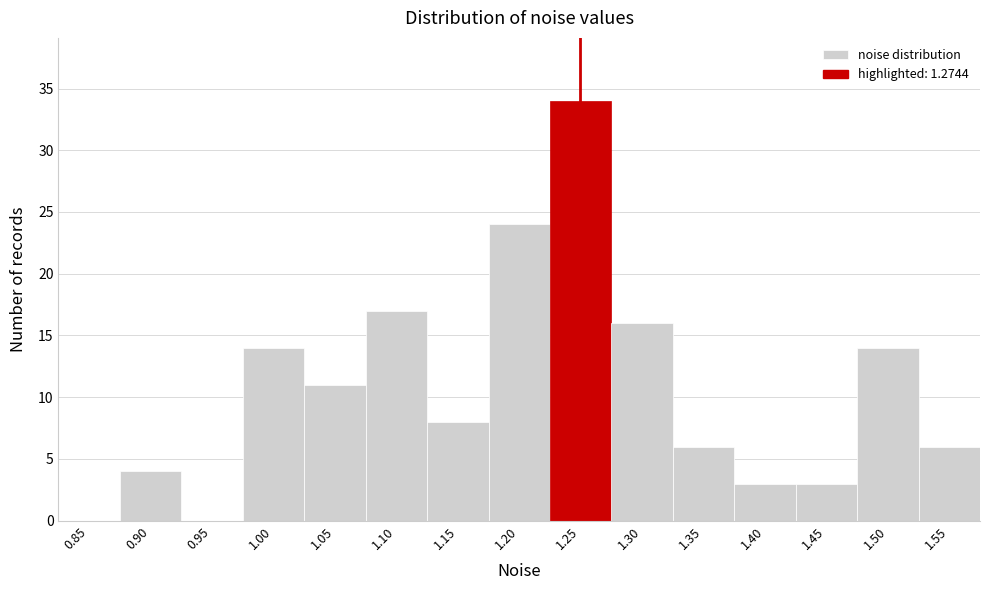

Reading left to right, list all the values displayed in this chart.

0.85=0	0.90=4	0.95=0	1.00=14	1.05=11	1.10=17	1.15=8	1.20=24	1.25=34	1.30=16	1.35=6	1.40=3	1.45=3	1.50=14	1.55=6